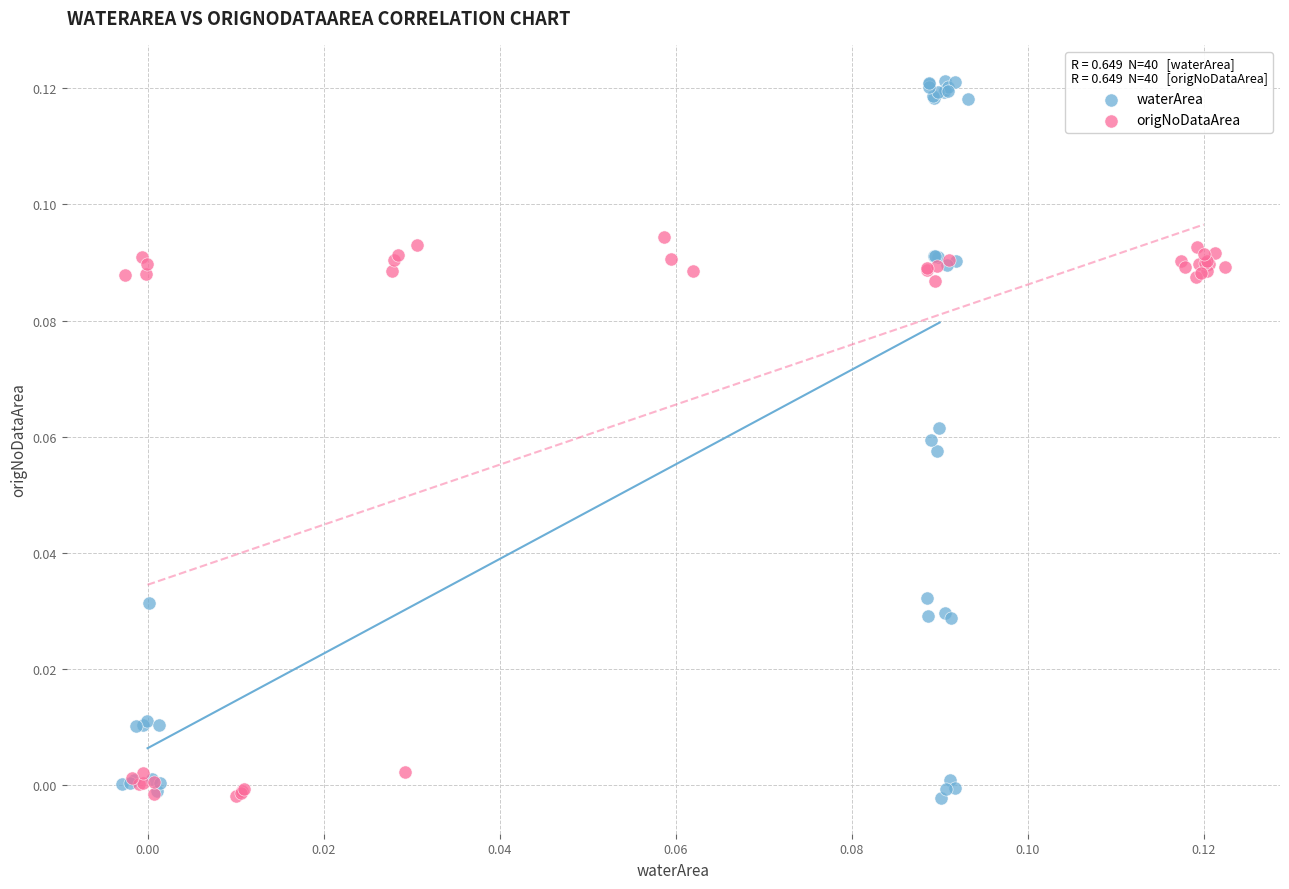

Which series reaches the maximum Y coordinate?

waterArea